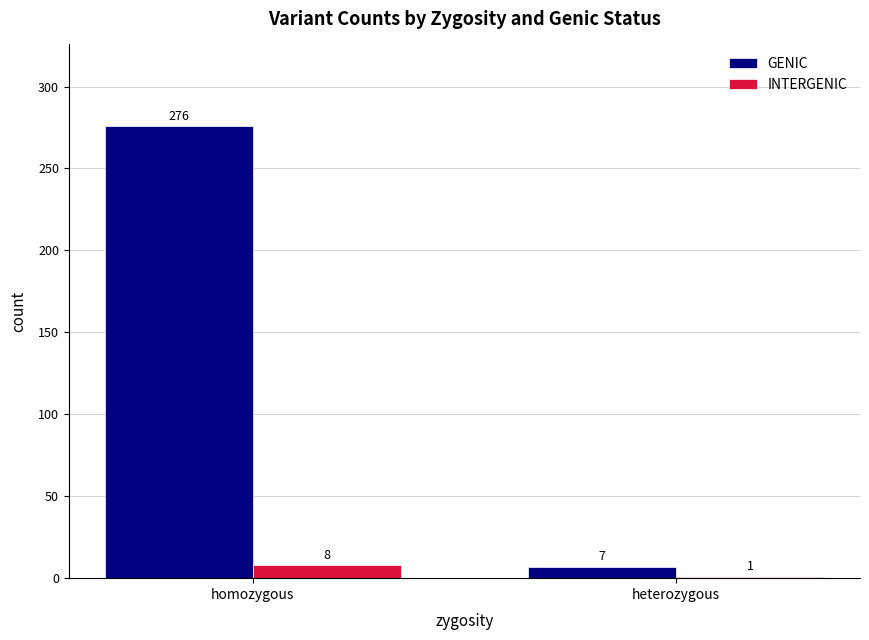

Reading left to right, what are all the values shown in this chart?

GENIC: homozygous=276	heterozygous=7
INTERGENIC: homozygous=8	heterozygous=1